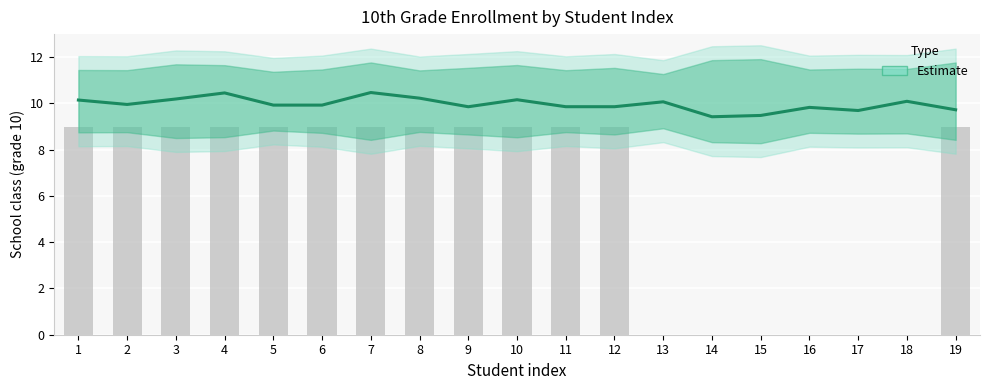

Reading right to left, what are all the values shown in this chart?

19=9.7	18=10.1	17=9.7	16=9.8	15=9.5	14=9.4	13=10.1	12=9.9	11=9.9	10=10.2	9=9.9	8=10.2	7=10.5	6=9.9	5=9.9	4=10.5	3=10.2	2=10.0	1=10.1